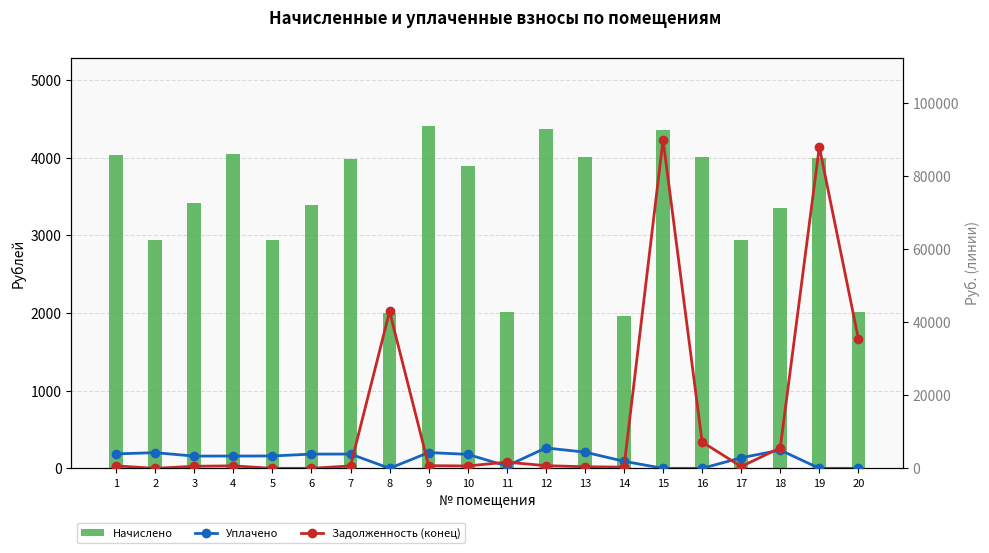

Which series has the largest total across all categories?

Задолженность (конец)